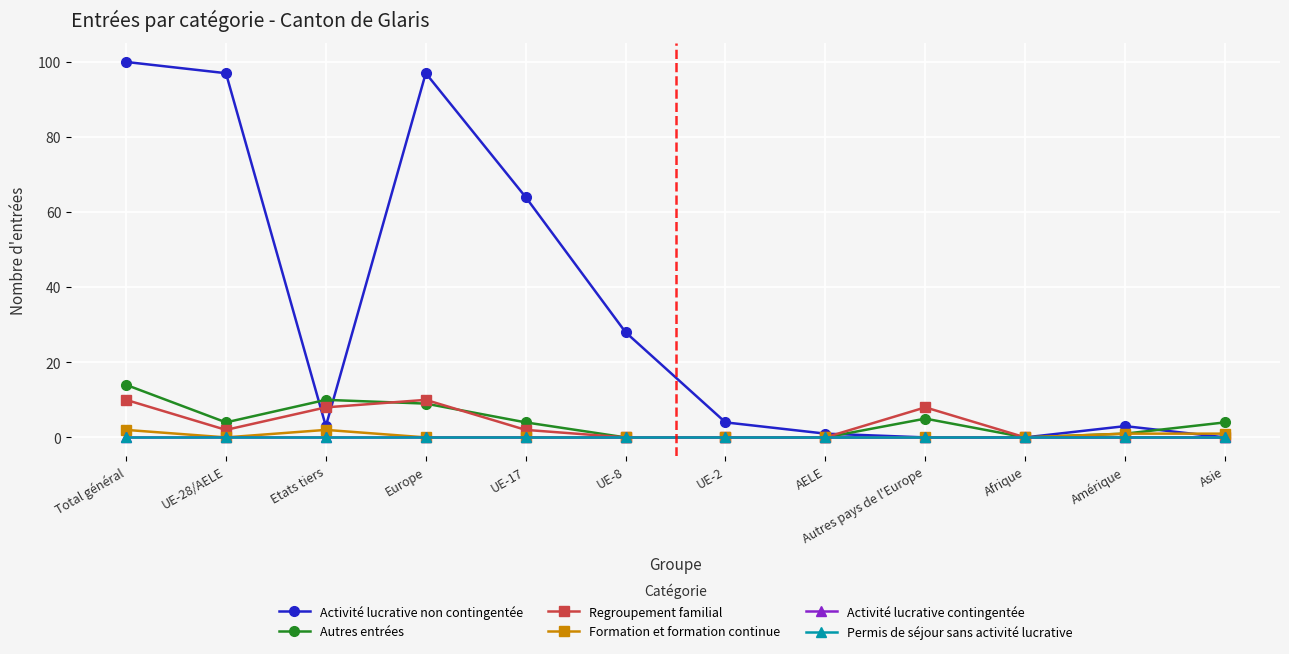

Is this an area chart (filled region under the line)?

No